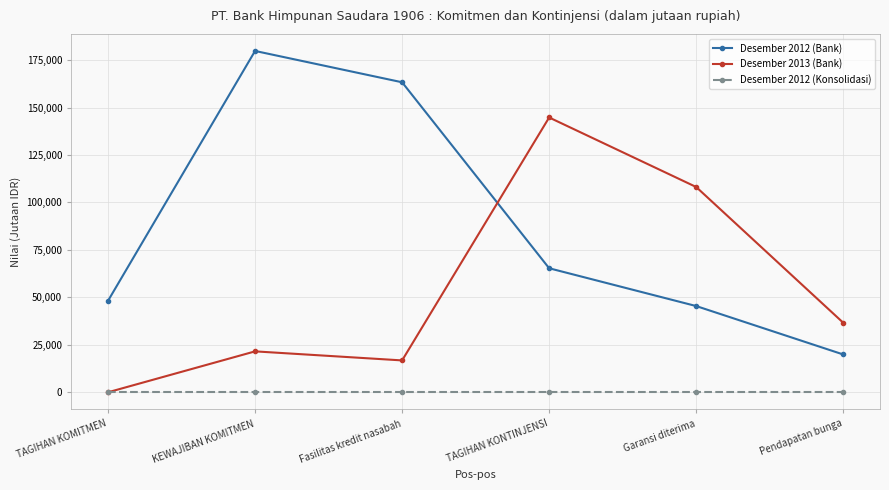

What is the label of the 4th point from the left?

TAGIHAN KONTINJENSI